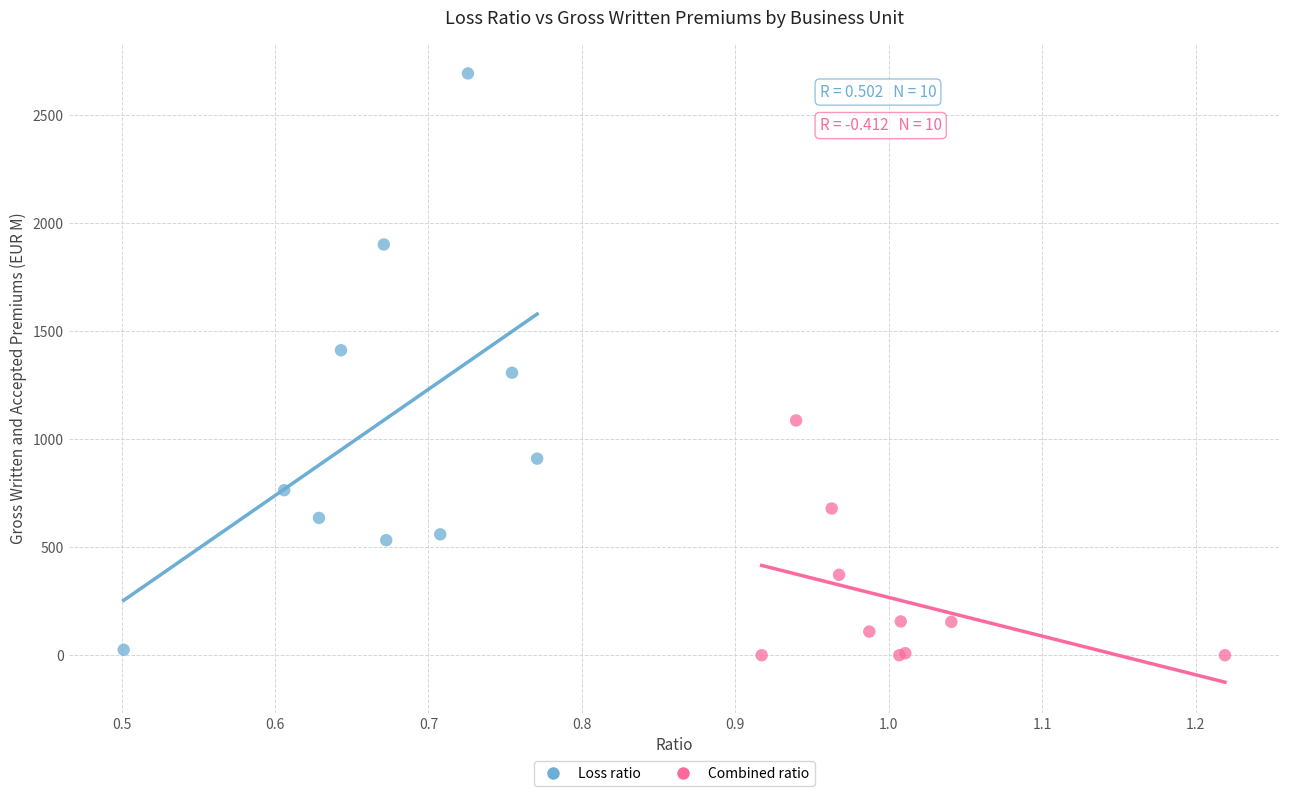

What are all the series names shown in the legend?

Loss ratio, Combined ratio